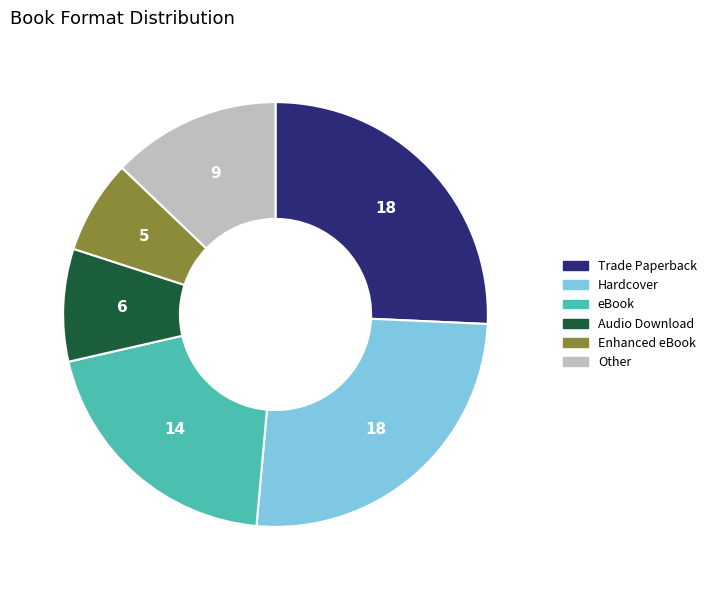

Is there a majority slice in this chart?

No